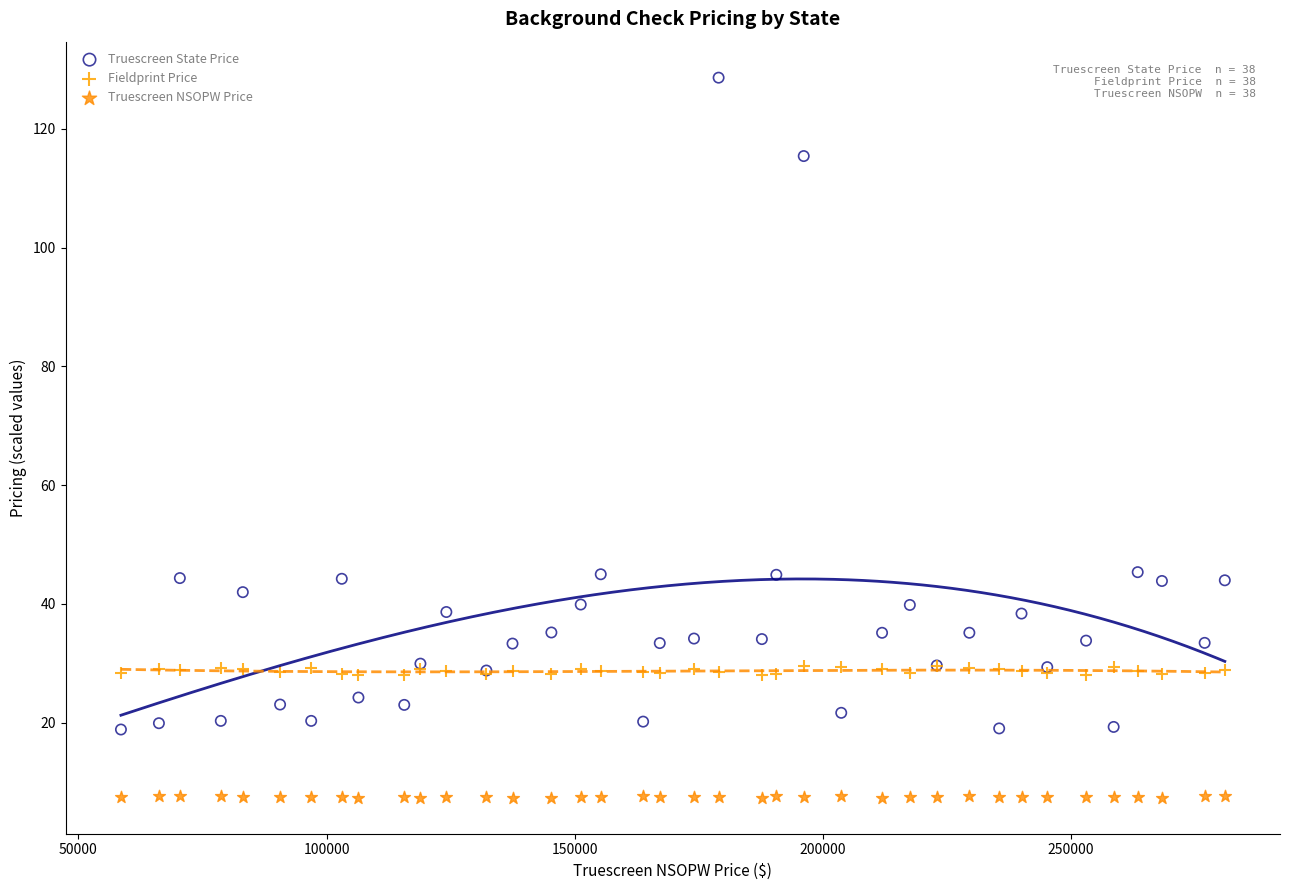

What are all the series names shown in the legend?

Truescreen State Price, Fieldprint Price, Truescreen NSOPW Price